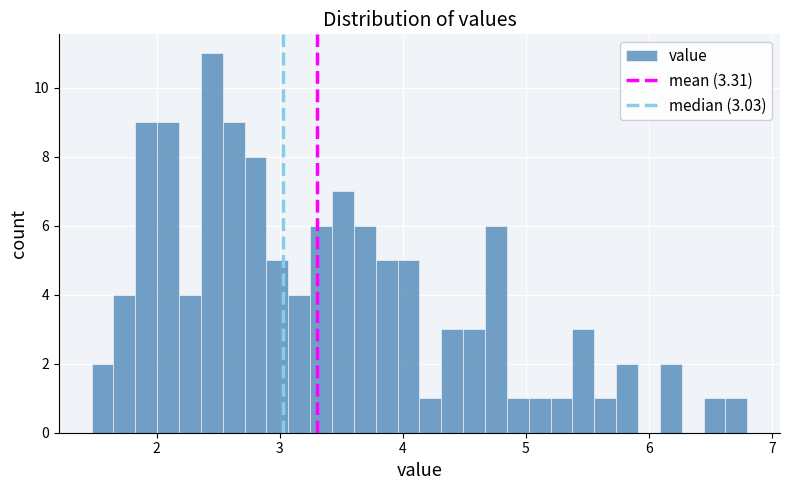

Around what value on the x-axis is the tallest bar? Give the approximate position of its centre, as read against the axis.

2.4